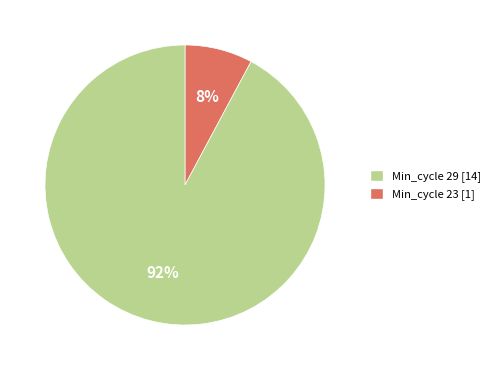

Is there a majority slice in this chart?

Yes